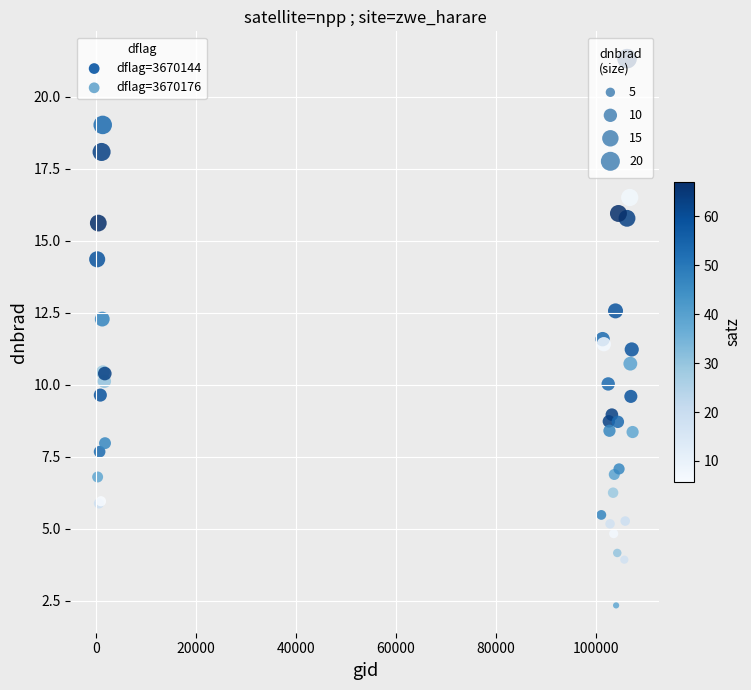

Which series contains the highest Y value?

dflag=3670144